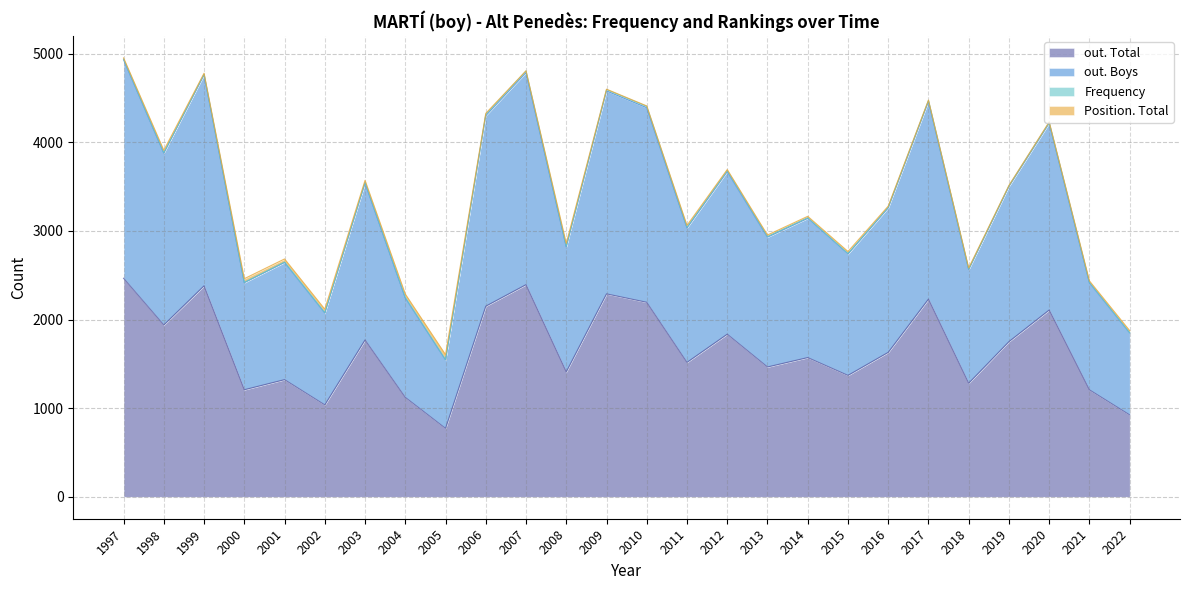

At which category does out. Boys reach its first local valley?

1998